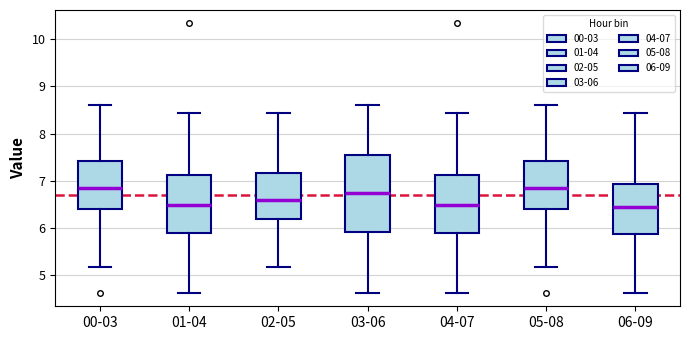

Reading left to right, read every box against the y-axis: the position of its median line, the range the box covers, and the ends of its whiskers. The values are not printed on the chart, so give them approximately, as read against the axis.

00-03: median 6.9, box 6.4 to 7.4, whiskers 5.2 to 8.6
01-04: median 6.5, box 5.9 to 7.1, whiskers 4.6 to 8.4
02-05: median 6.6, box 6.2 to 7.2, whiskers 5.2 to 8.4
03-06: median 6.8, box 5.9 to 7.5, whiskers 4.6 to 8.6
04-07: median 6.5, box 5.9 to 7.1, whiskers 4.6 to 8.4
05-08: median 6.9, box 6.4 to 7.4, whiskers 5.2 to 8.6
06-09: median 6.5, box 5.9 to 6.9, whiskers 4.6 to 8.4